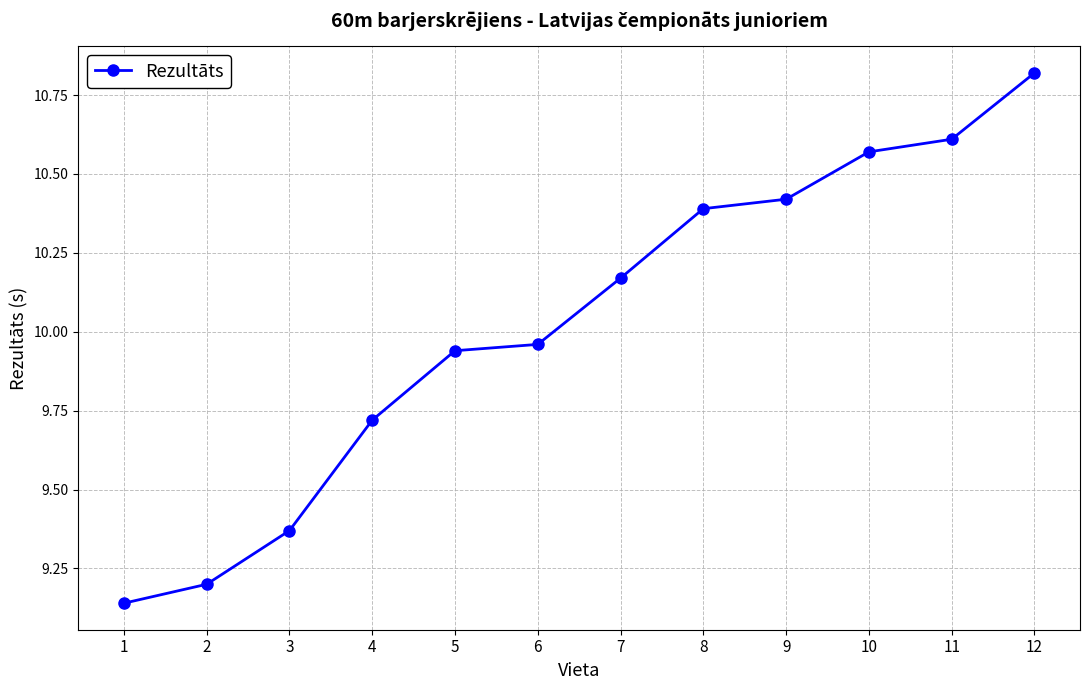

What is the sum of the values at 12 and 5?

20.8